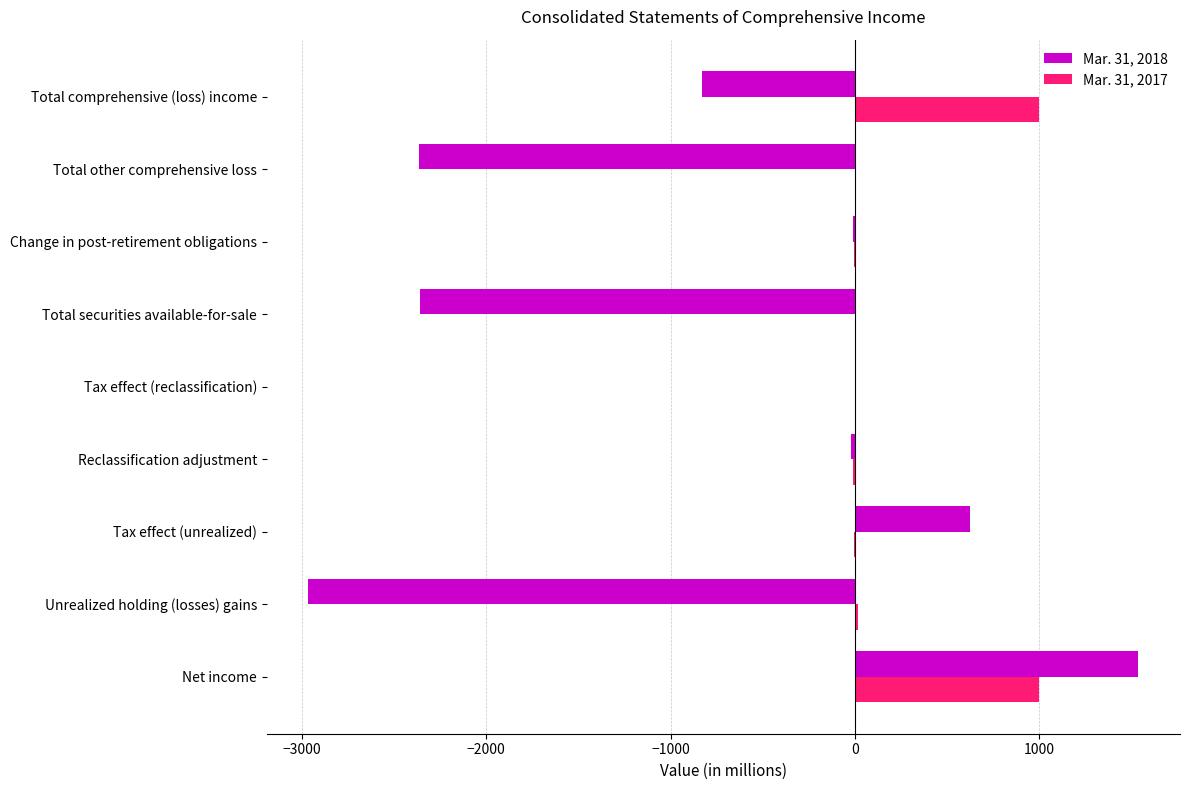

Which category has the highest value across all series?

Net income